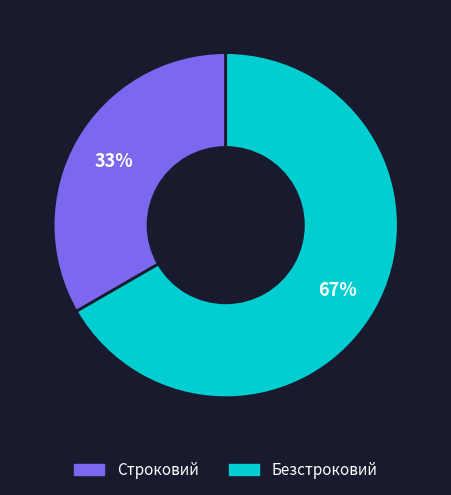

Count the number of slices in the pie.

2